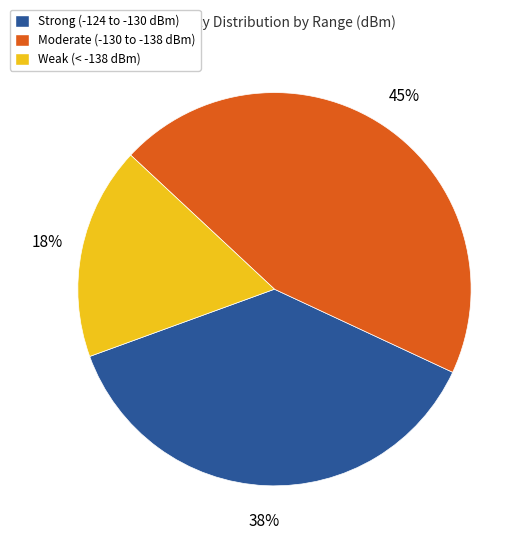

What percentage is the Weak (< -138 dBm) slice, to the nearest percent?

17%